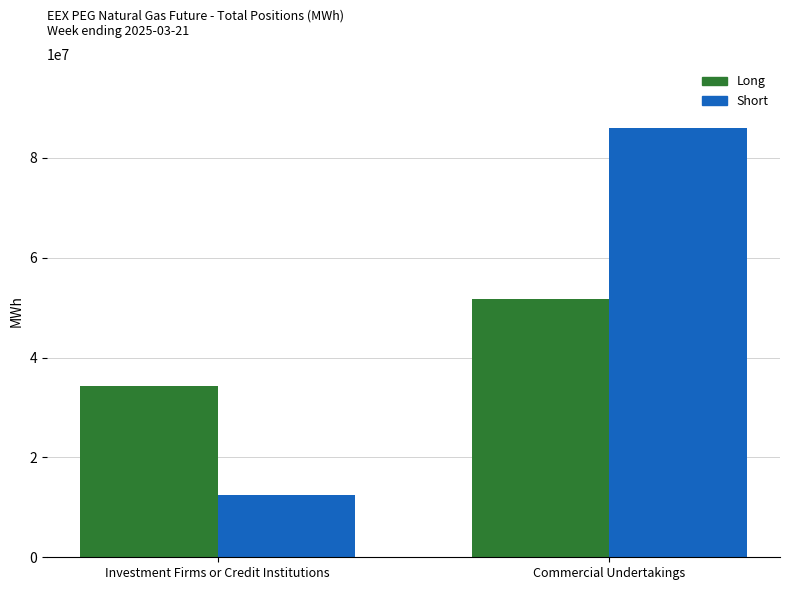

Is it true that Short equals 40094173 at Commercial Undertakings?

False